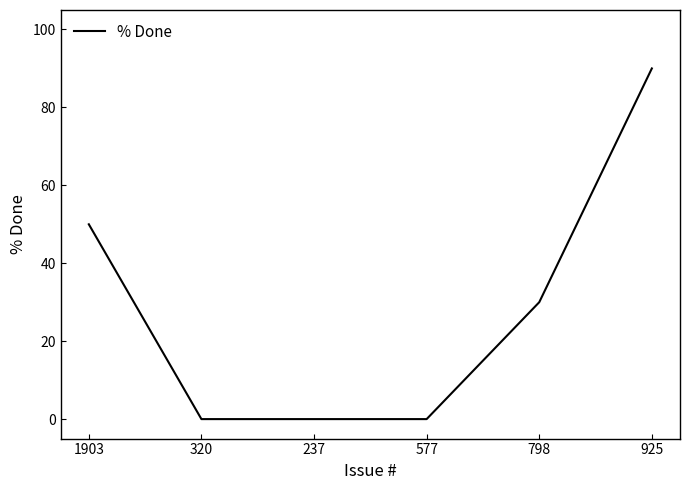

Does the chart have visible grid lines?

No